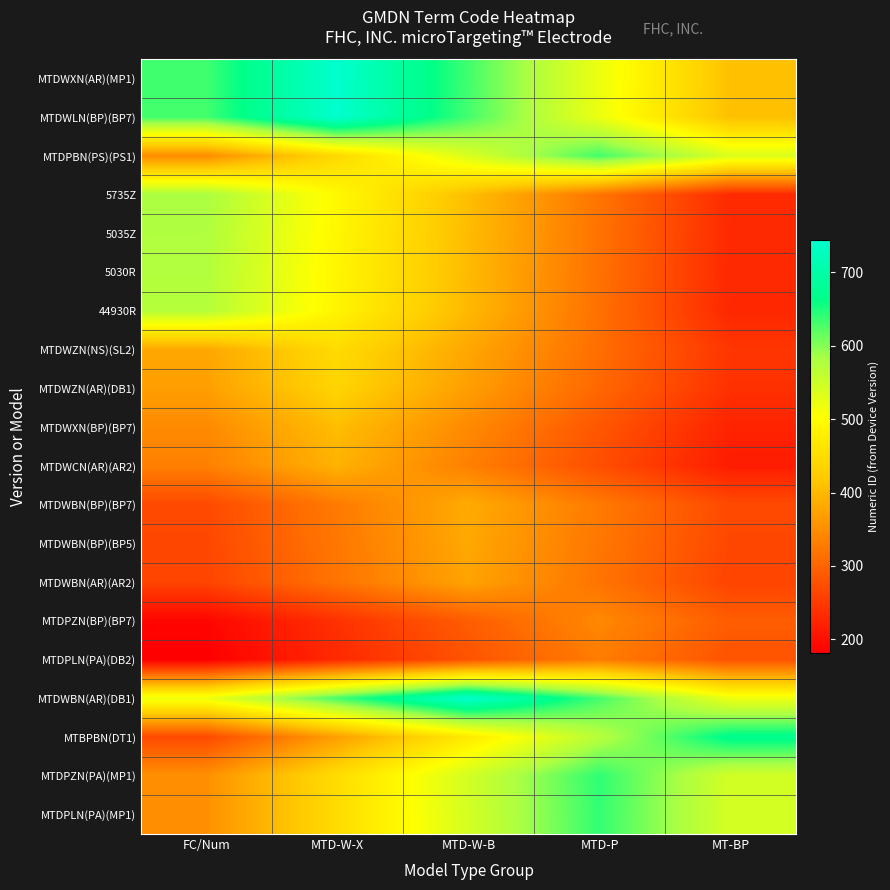

Reading right to left, extract all data points from this chart.

MTDWXN(AR)(MP1): MT-BP=409.2	MTD-P=520.8	MTD-W-B=632.4	MTD-W-X=744.0	FC/Num=632.4
MTDWLN(BP)(BP7): MT-BP=408.7	MTD-P=520.1	MTD-W-B=631.5	MTD-W-X=743.0	FC/Num=631.5
MTDPBN(PS)(PS1): MT-BP=537.2	MTD-P=632.0	MTD-W-B=537.2	MTD-W-X=442.4	FC/Num=347.6
5735Z: MT-BP=232.4	MTD-P=319.6	MTD-W-B=406.7	MTD-W-X=493.8	FC/Num=581.0
5035Z: MT-BP=230.8	MTD-P=317.4	MTD-W-B=403.9	MTD-W-X=490.4	FC/Num=577.0
5030R: MT-BP=230.0	MTD-P=316.2	MTD-W-B=402.5	MTD-W-X=488.8	FC/Num=575.0
44930R: MT-BP=228.8	MTD-P=314.6	MTD-W-B=400.4	MTD-W-X=486.2	FC/Num=572.0
MTDWZN(NS)(SL2): MT-BP=245.3	MTD-P=312.2	MTD-W-B=379.1	MTD-W-X=446.0	FC/Num=379.1
MTDWZN(AR)(DB1): MT-BP=239.3	MTD-P=304.5	MTD-W-B=369.8	MTD-W-X=435.0	FC/Num=369.8
MTDWXN(BP)(BP7): MT-BP=223.3	MTD-P=284.2	MTD-W-B=345.1	MTD-W-X=406.0	FC/Num=345.1
MTDWCN(AR)(AR2): MT-BP=215.6	MTD-P=274.4	MTD-W-B=333.2	MTD-W-X=392.0	FC/Num=333.2
MTDWBN(BP)(BP7): MT-BP=268.8	MTD-P=326.4	MTD-W-B=384.0	MTD-W-X=326.4	FC/Num=268.8
MTDWBN(BP)(BP5): MT-BP=266.0	MTD-P=323.0	MTD-W-B=380.0	MTD-W-X=323.0	FC/Num=266.0
MTDWBN(AR)(AR2): MT-BP=262.5	MTD-P=318.8	MTD-W-B=375.0	MTD-W-X=318.8	FC/Num=262.5
MTDPZN(BP)(BP7): MT-BP=291.6	MTD-P=343.0	MTD-W-B=291.6	MTD-W-X=240.1	FC/Num=188.7
MTDPLN(PA)(DB2): MT-BP=279.6	MTD-P=329.0	MTD-W-B=279.6	MTD-W-X=230.3	FC/Num=181.0
MTDWBN(AR)(DB1): MT-BP=519.4	MTD-P=630.7	MTD-W-B=742.0	MTD-W-X=630.7	FC/Num=519.4
MTBPBN(DT1): MT-BP=671.0	MTD-P=570.4	MTD-W-B=469.7	MTD-W-X=369.1	FC/Num=268.4
MTDPZN(PA)(MP1): MT-BP=544.9	MTD-P=641.0	MTD-W-B=544.9	MTD-W-X=448.7	FC/Num=352.6
MTDPLN(PA)(MP1): MT-BP=543.1	MTD-P=639.0	MTD-W-B=543.1	MTD-W-X=447.3	FC/Num=351.5